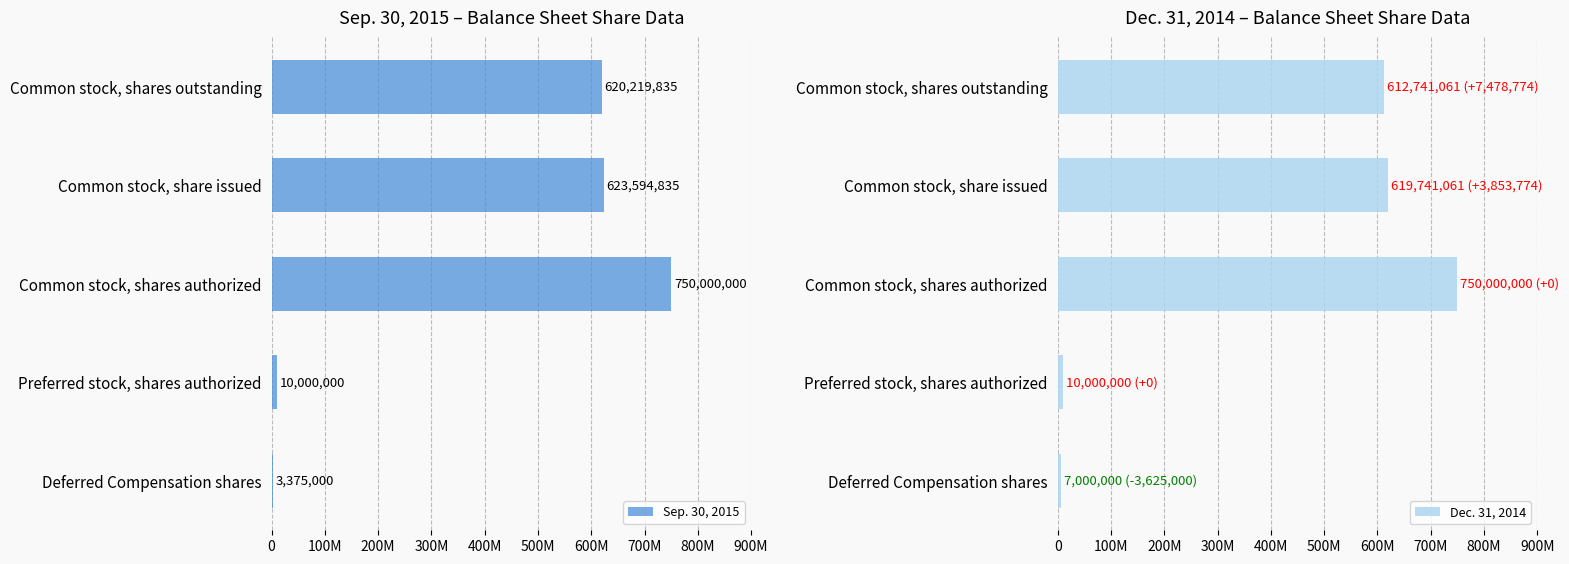

Is the value of Sep. 30, 2015 at Deferred Compensation shares greater than the value of Dec. 31, 2014 at Common stock, shares authorized?

No